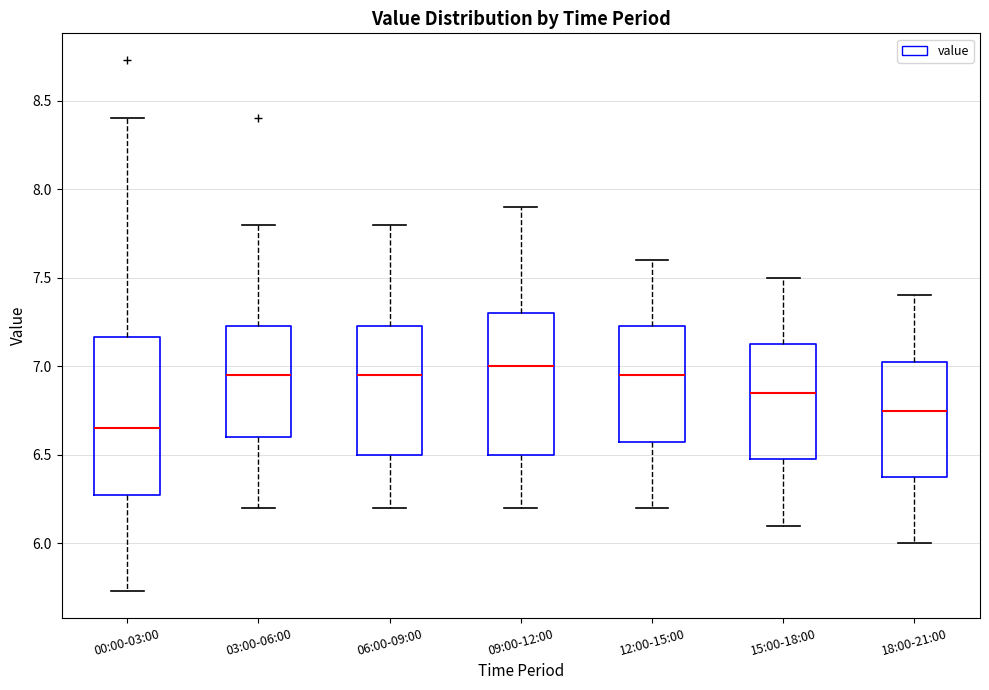

Where is the lower edge of the box for 09:00-12:00 on the y-axis? The values are not printed on the chart, so give them approximately, as read against the axis.

6.50